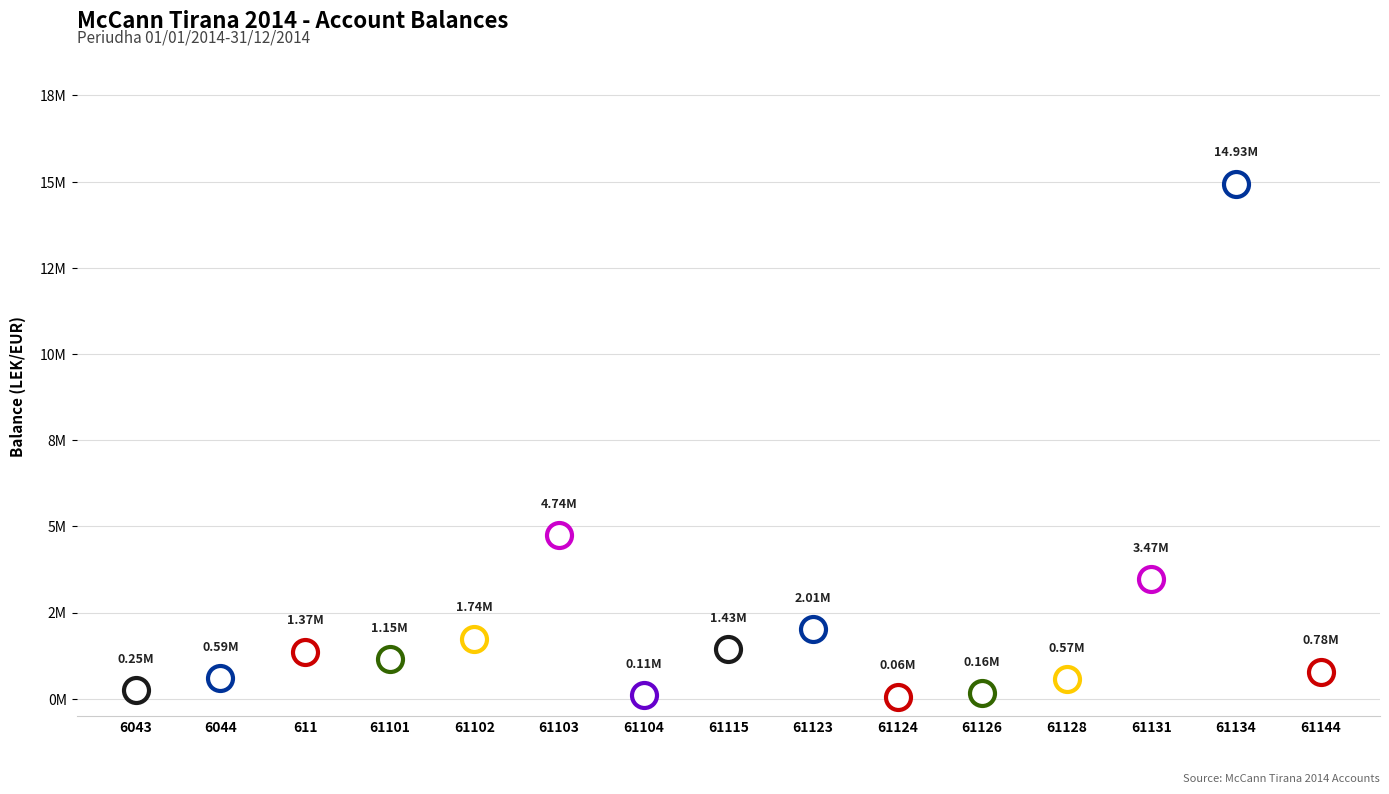

What position from the right is 61123?

7